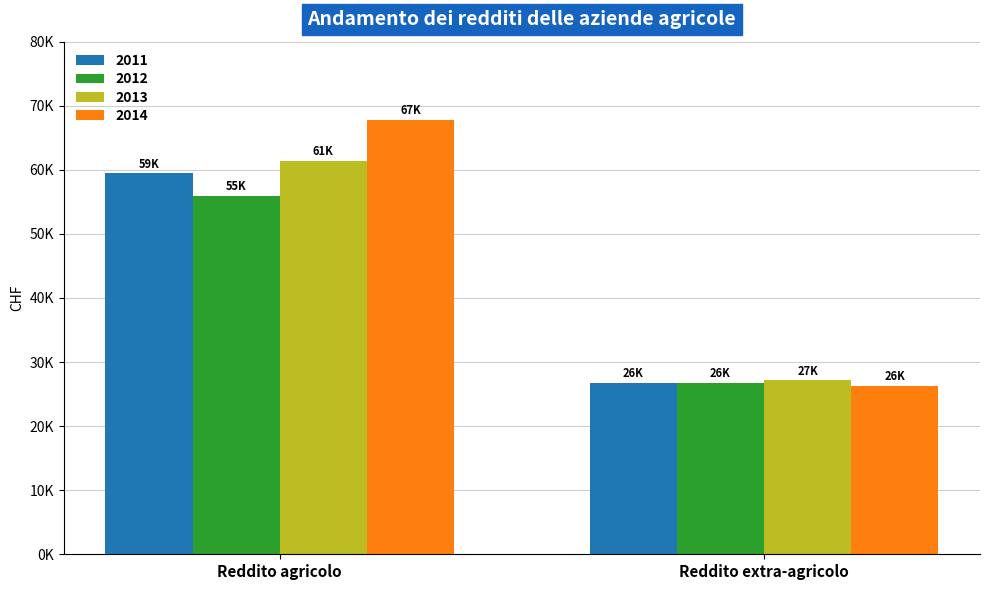

At which label is 2011 closest to 43105?

Reddito extra-agricolo